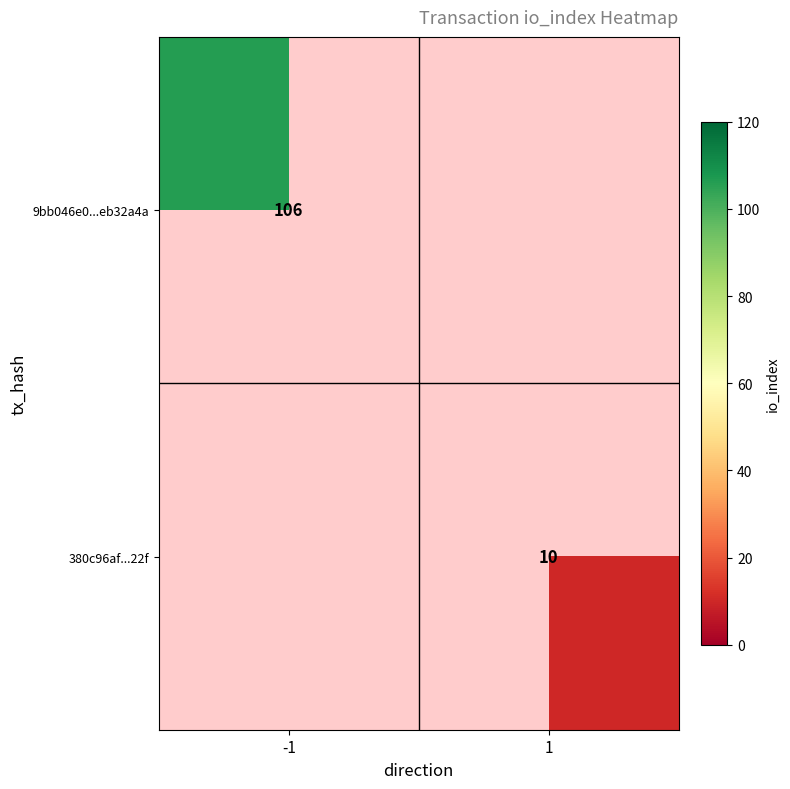

The 9bb046e0...eb32a4a series shows 60 at -1. True or false?

False